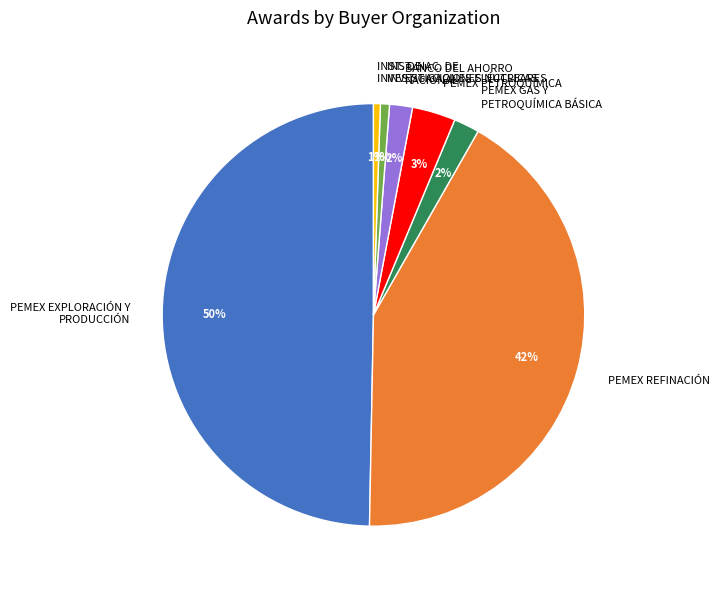

The INST. NAC. DE INVESTIGACIONES NUCLEARES slice represents 11% of the pie. True or false?

False